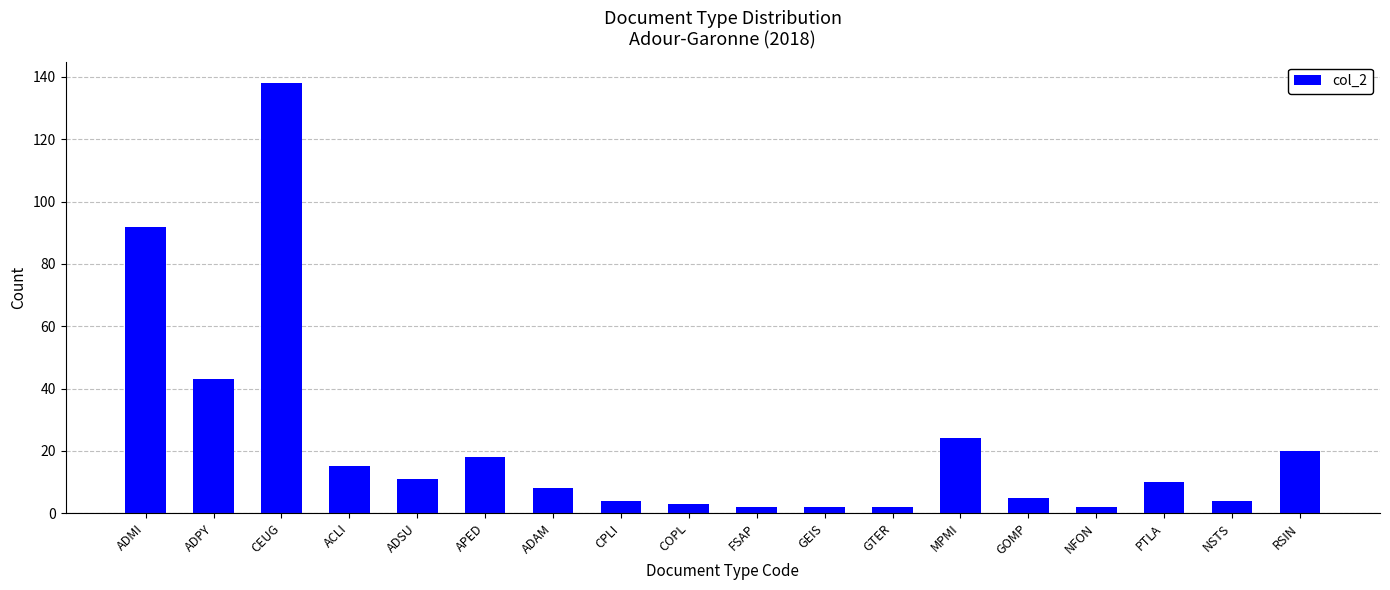

What is the difference between the maximum and minimum values?

136